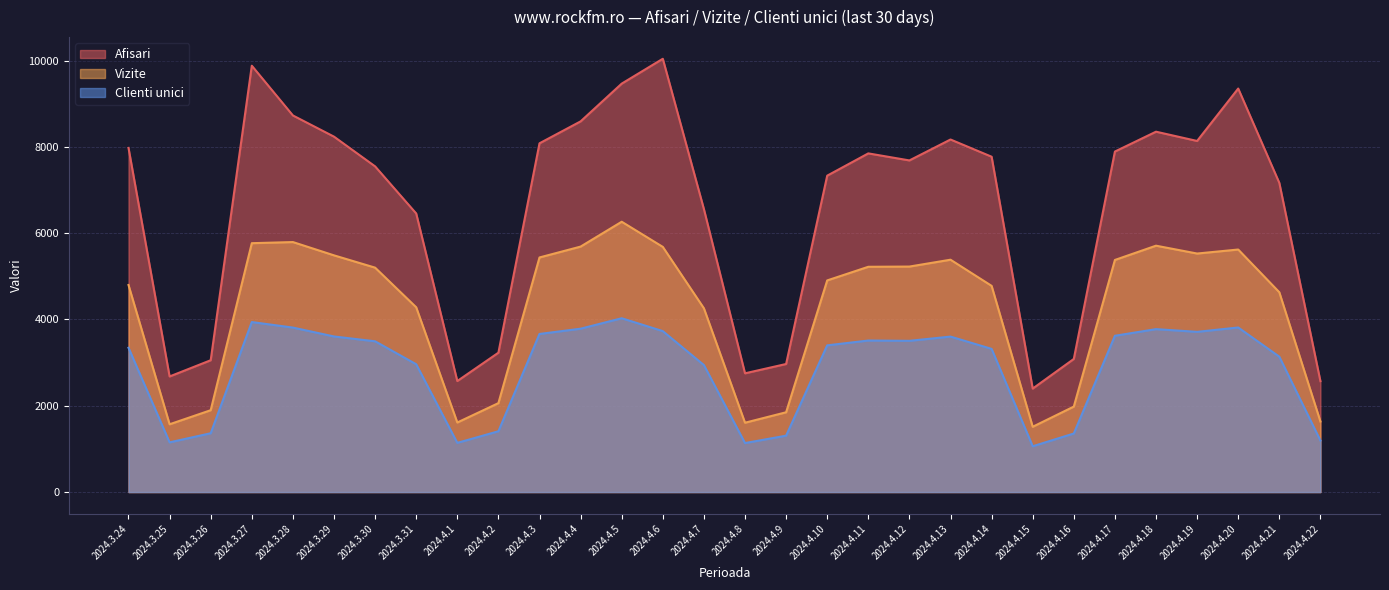

What is the sum of the Afisari values at 2024.4.21 and 2024.3.30?

14714